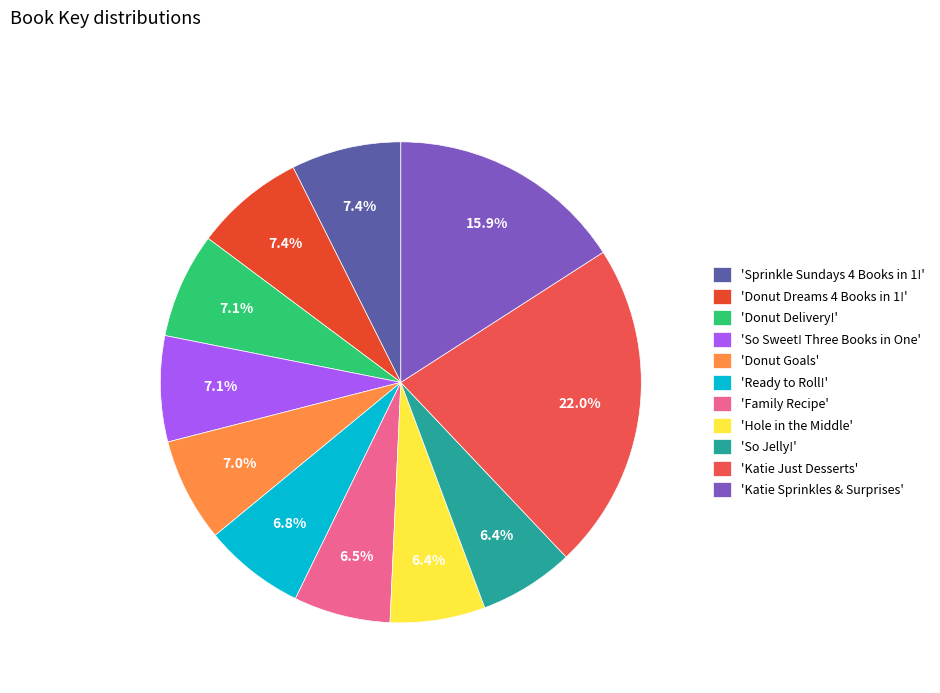

How much of the chart is everything except 'Sprinkle Sundays 4 Books in 1!'?

92.6%